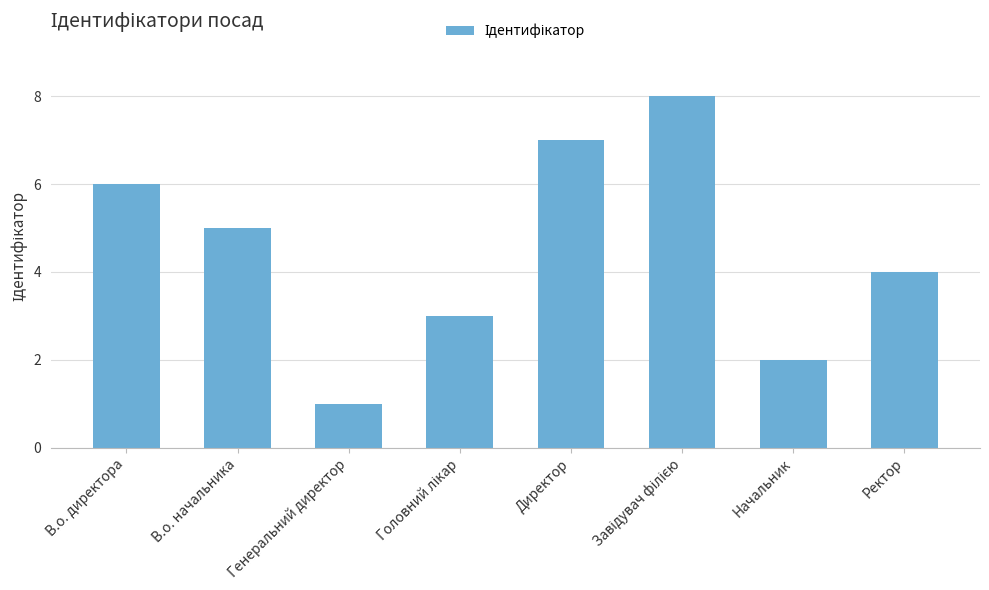

What is the greatest value displayed?

8